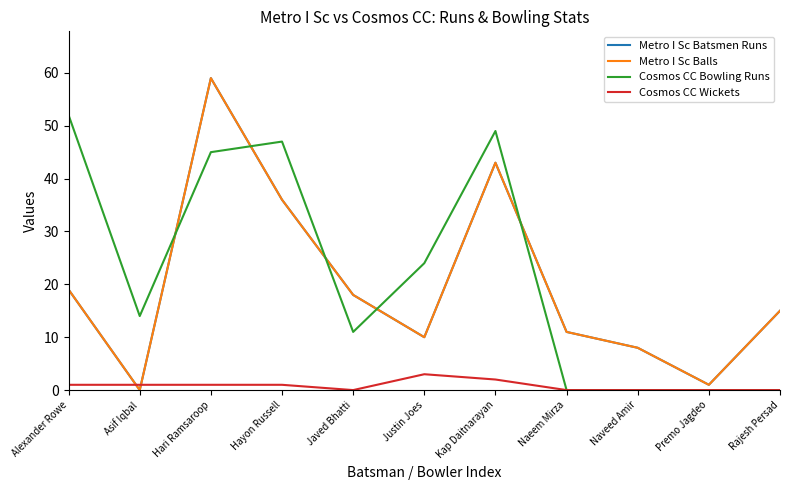

Is this an area chart (filled region under the line)?

No